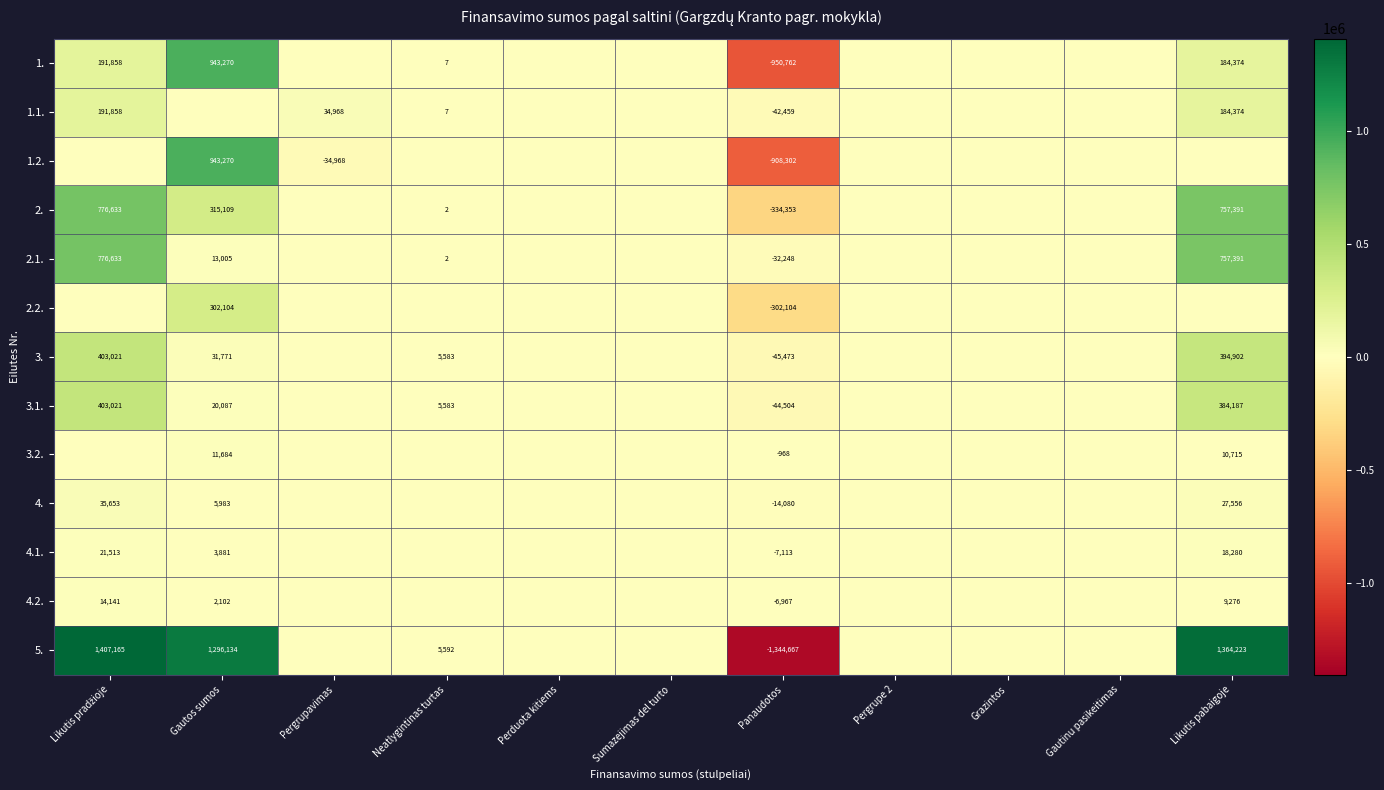

True or false: 1.1. has a value of 61778 at Likutis pabaigoje.

False